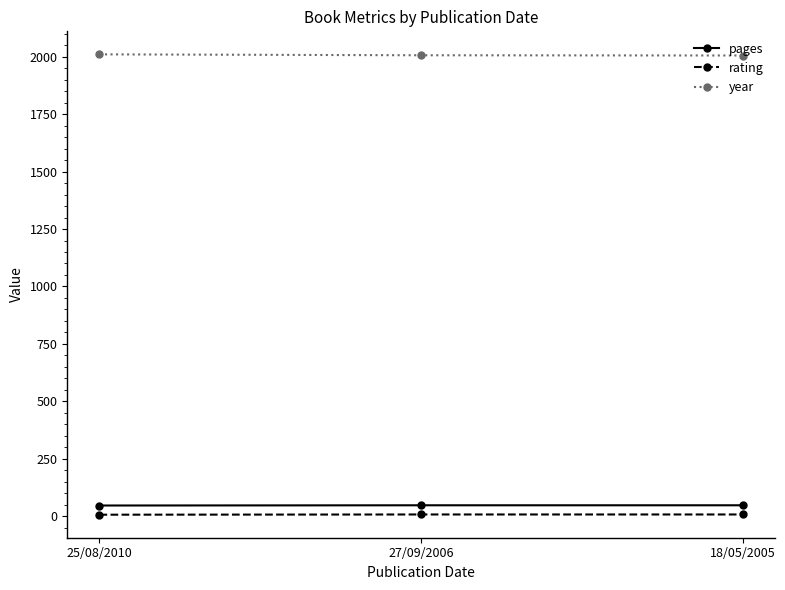

True or false: year has a value of 2005 at 18/05/2005.

True